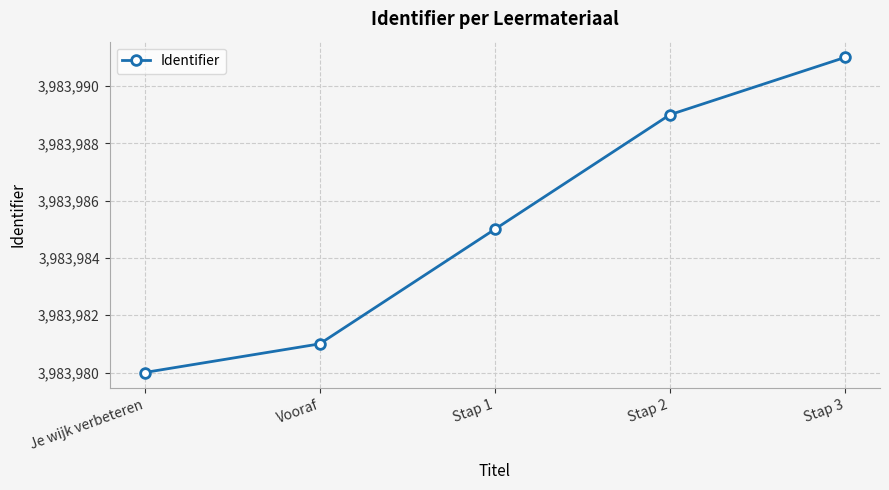

At which category does the chart reach its minimum across all series?

Je wijk verbeteren